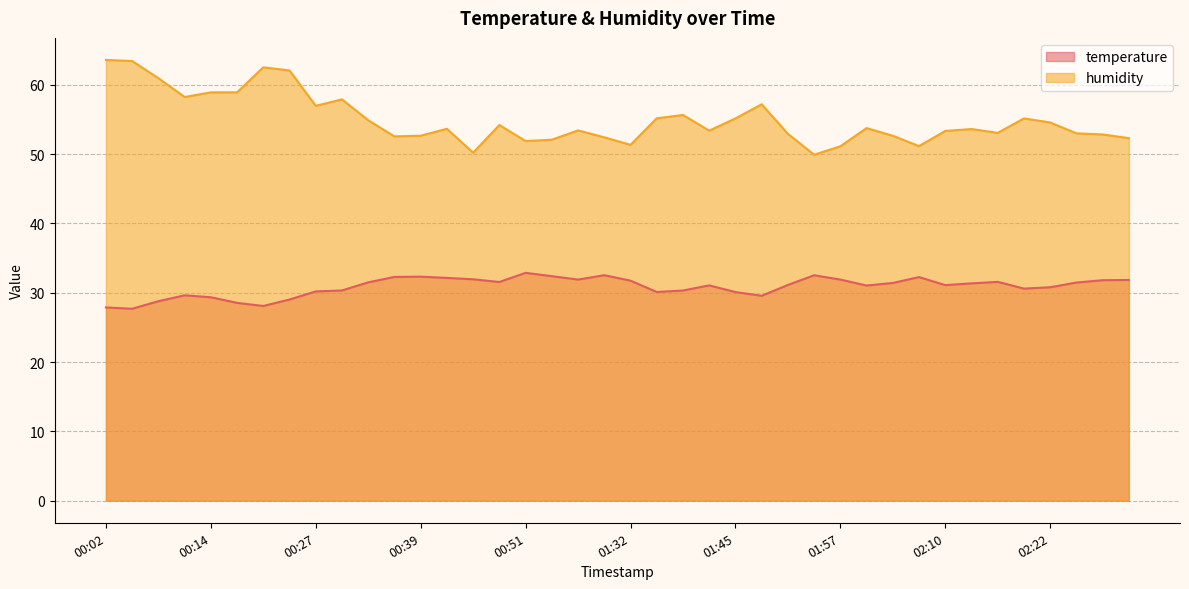

In temperature, how many points are higher than both neighbors (excluding endpoints)?

8